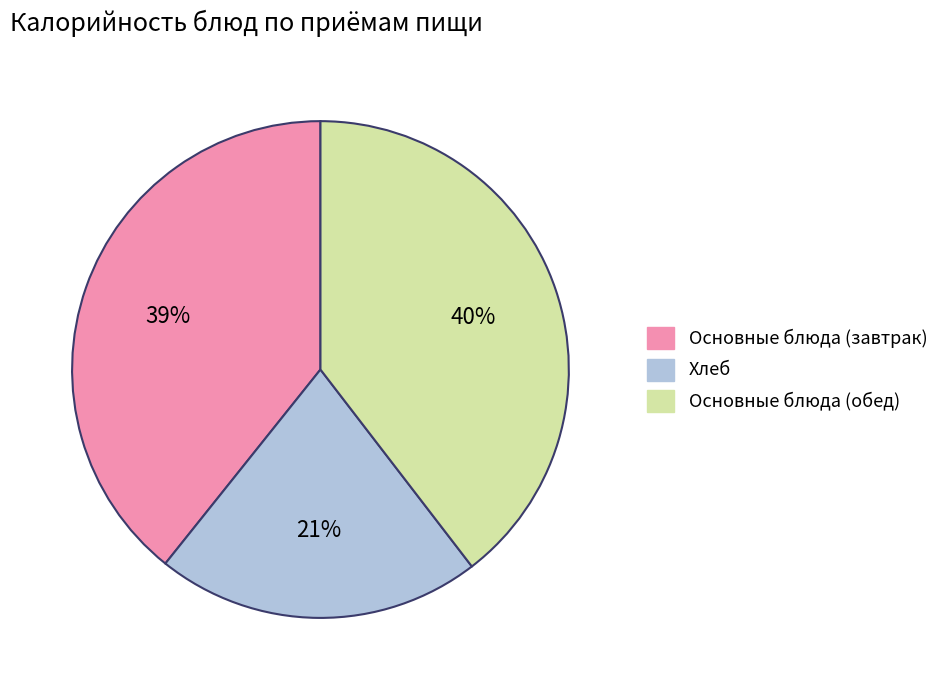

How many slices are in this pie chart?

3